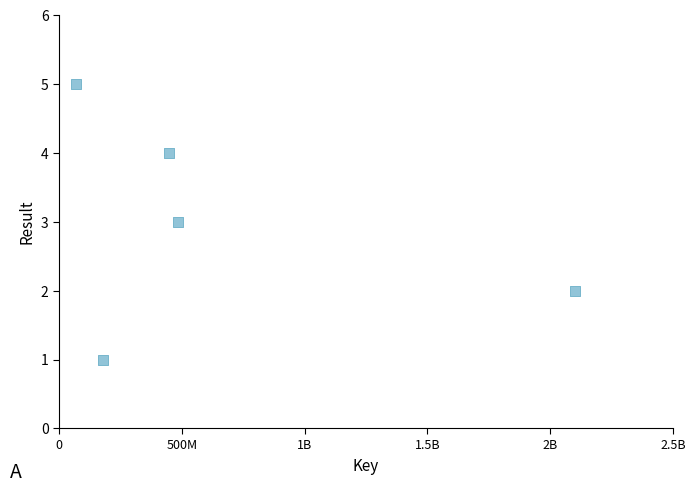

What is the average X value?

655791325